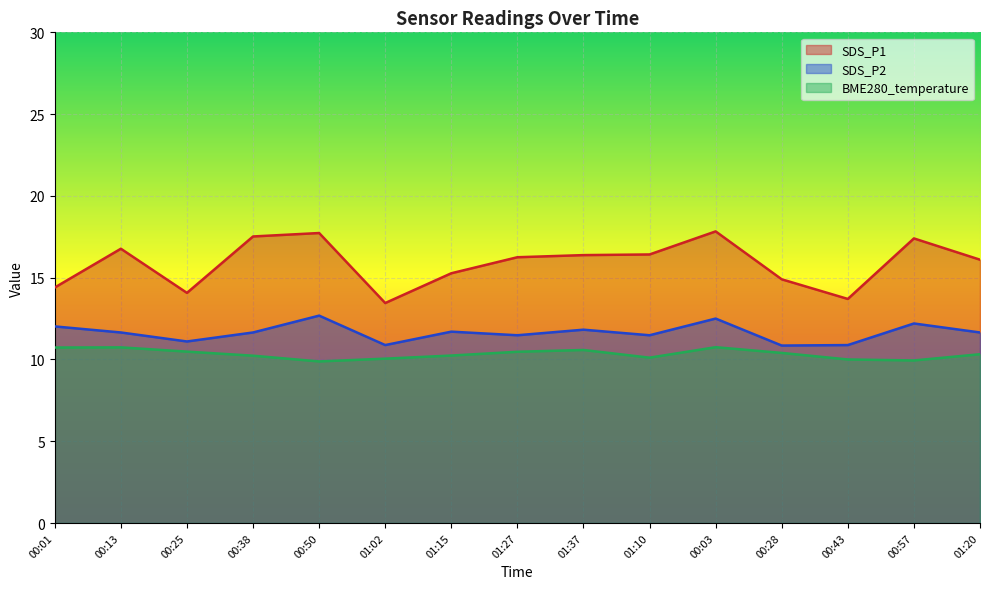

Rank the series at 00:50 from lowest to highest value.

BME280_temperature, SDS_P2, SDS_P1